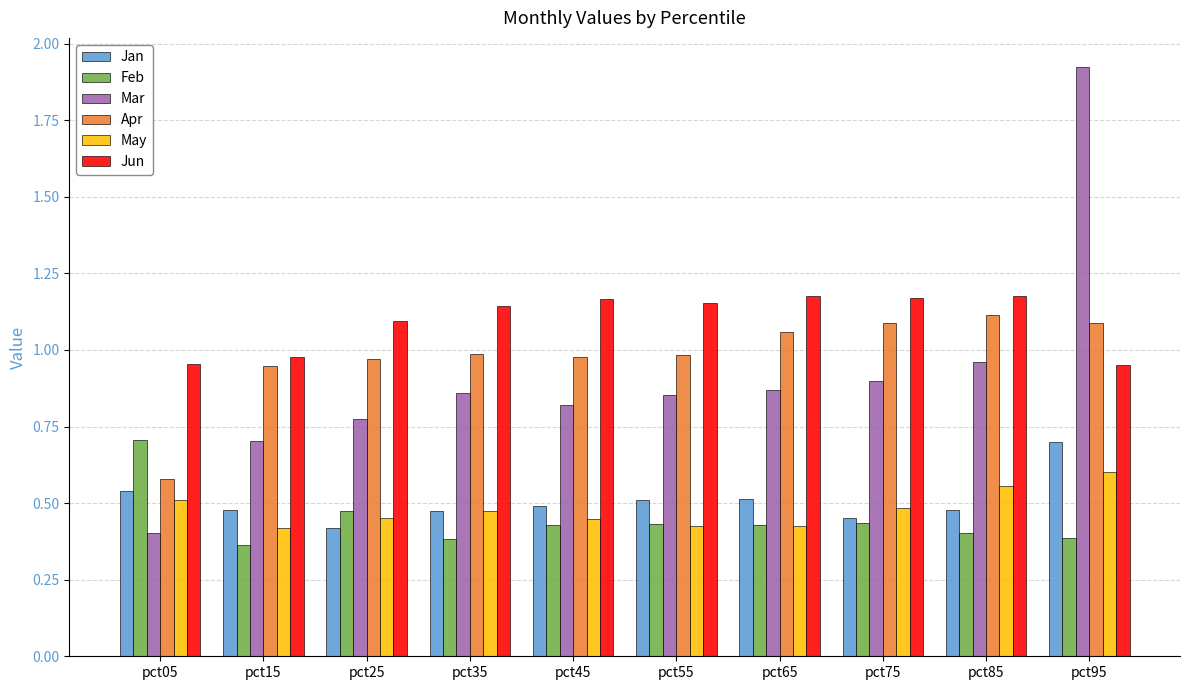

What is the sum of all Jan values?

5.1